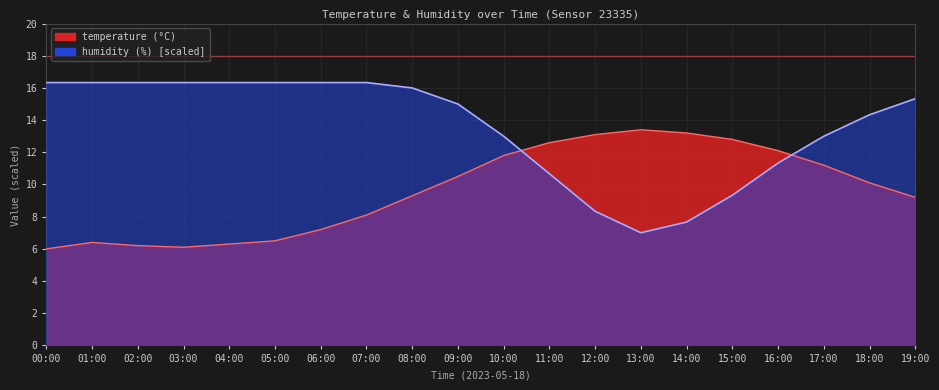

How many categories are shown in the chart?

20